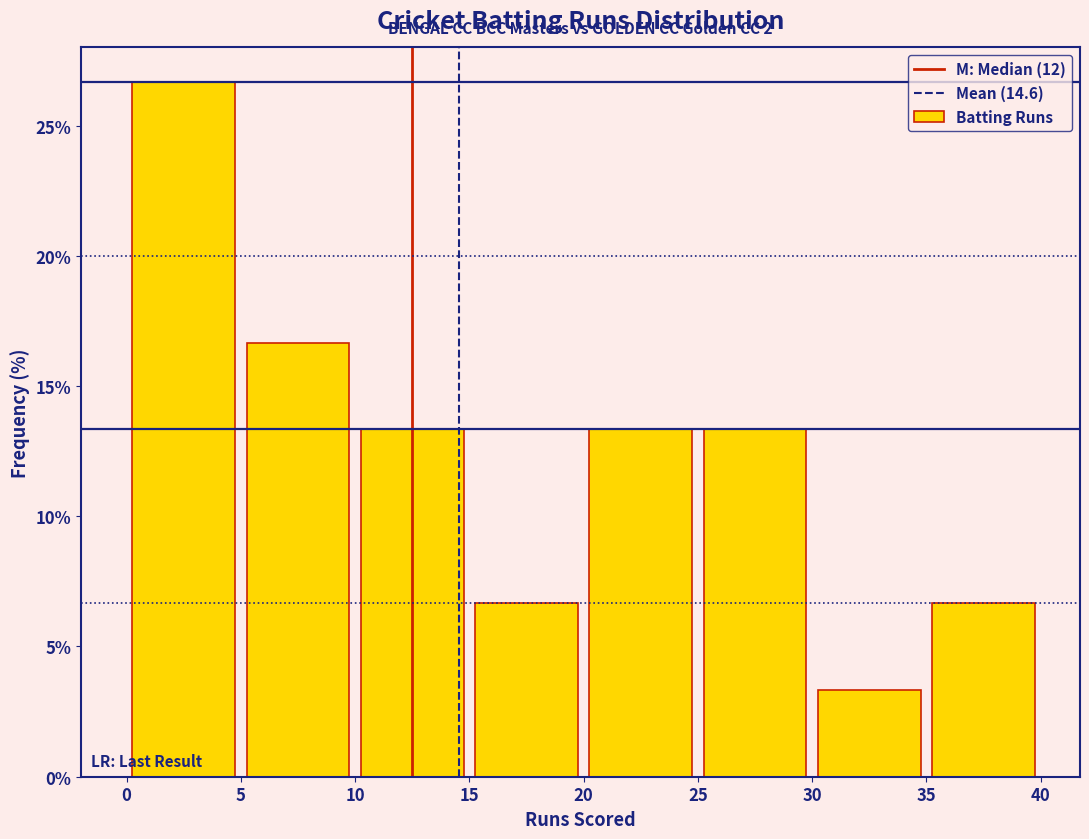

Over which range of the x-axis is the bar tallest?

0 to 5